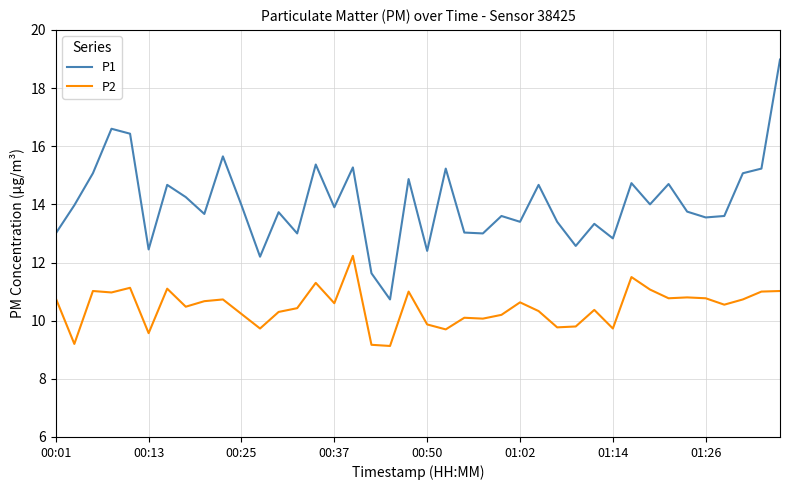

Is this an area chart (filled region under the line)?

No